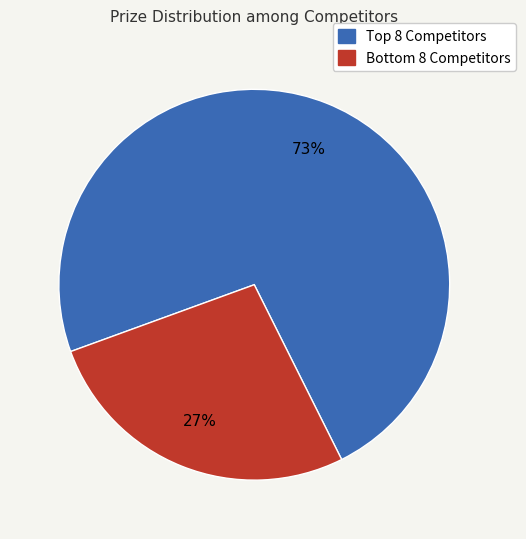

Rank the categories by value from highest to lowest.

Top 8 Competitors, Bottom 8 Competitors